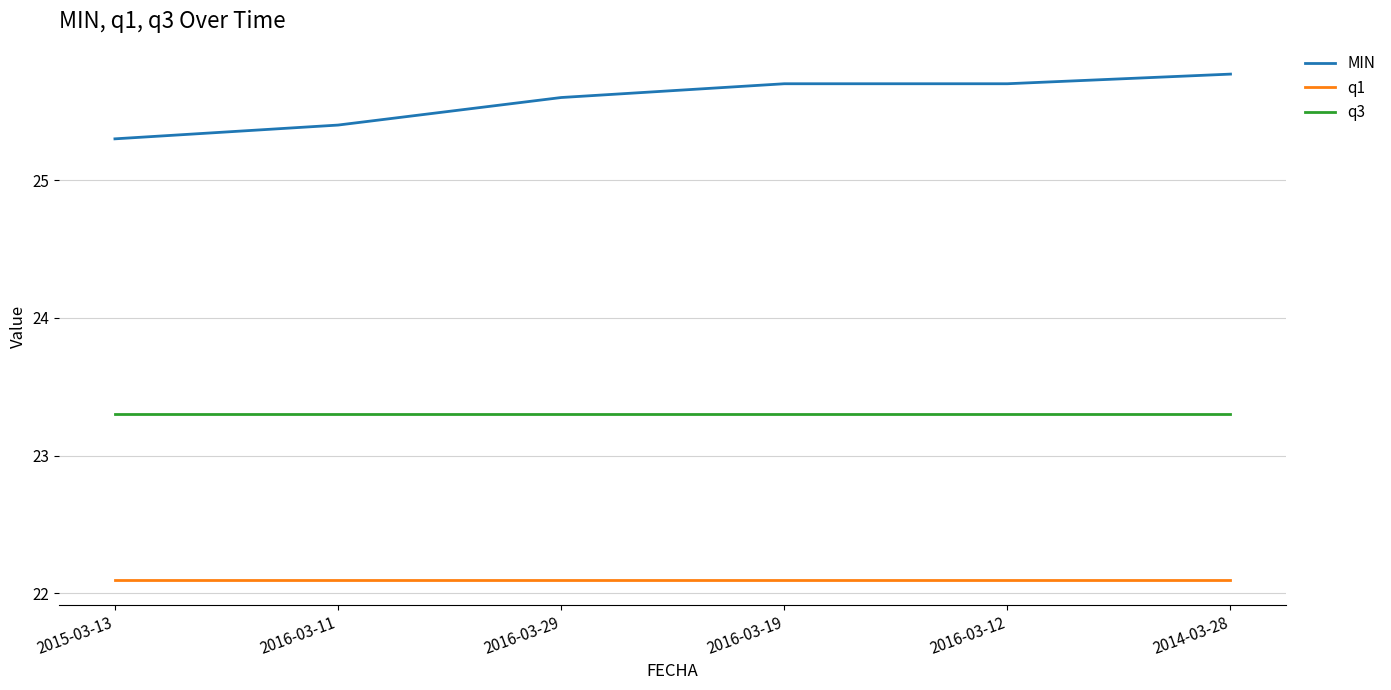

What is the total value across all series at 2014-03-28?

71.2